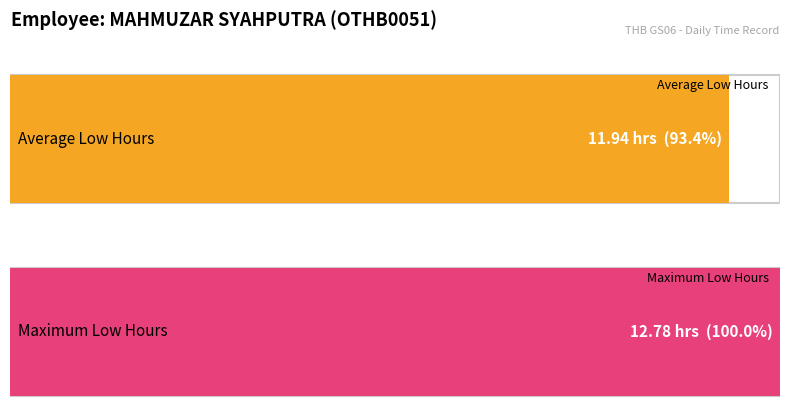

What is the average value?

11.9